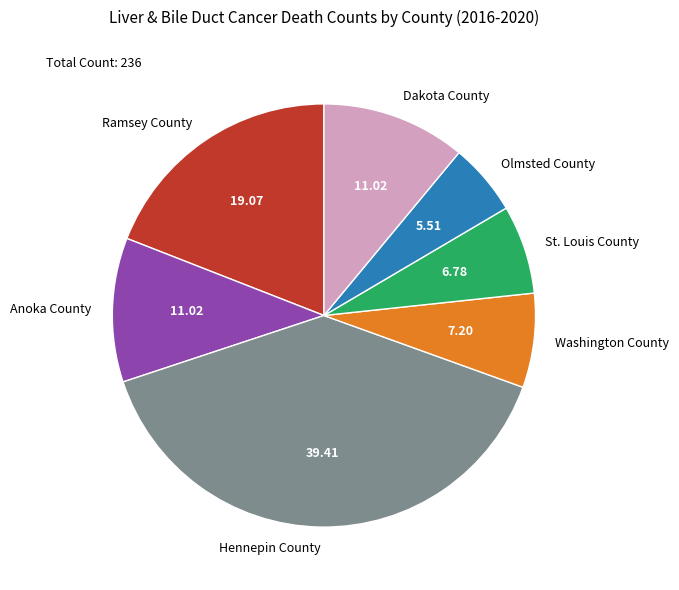

Which category has the biggest portion of the pie?

Hennepin County